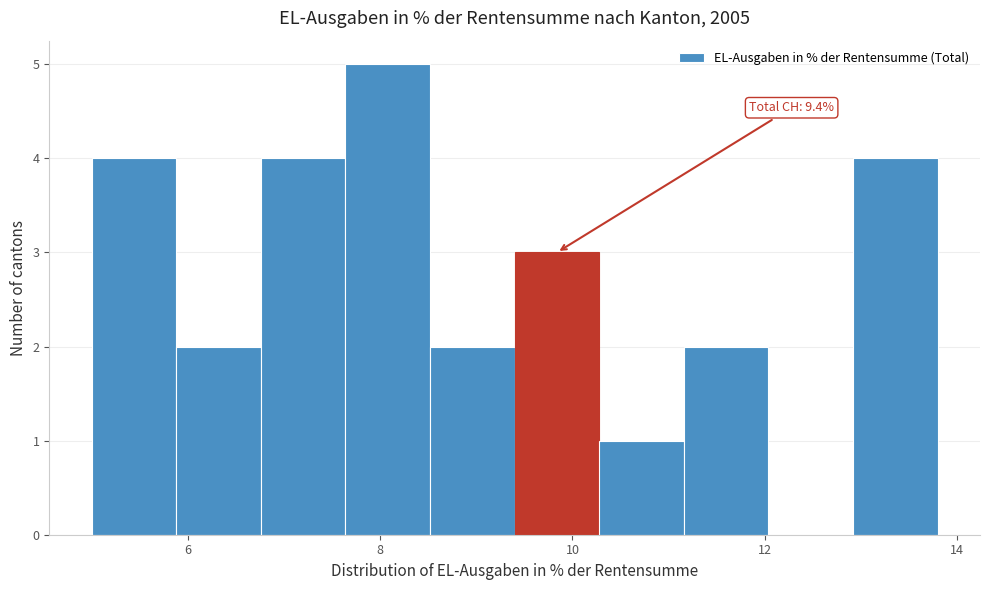

Which range on the x-axis has the tallest bar?

7.6 to 8.6